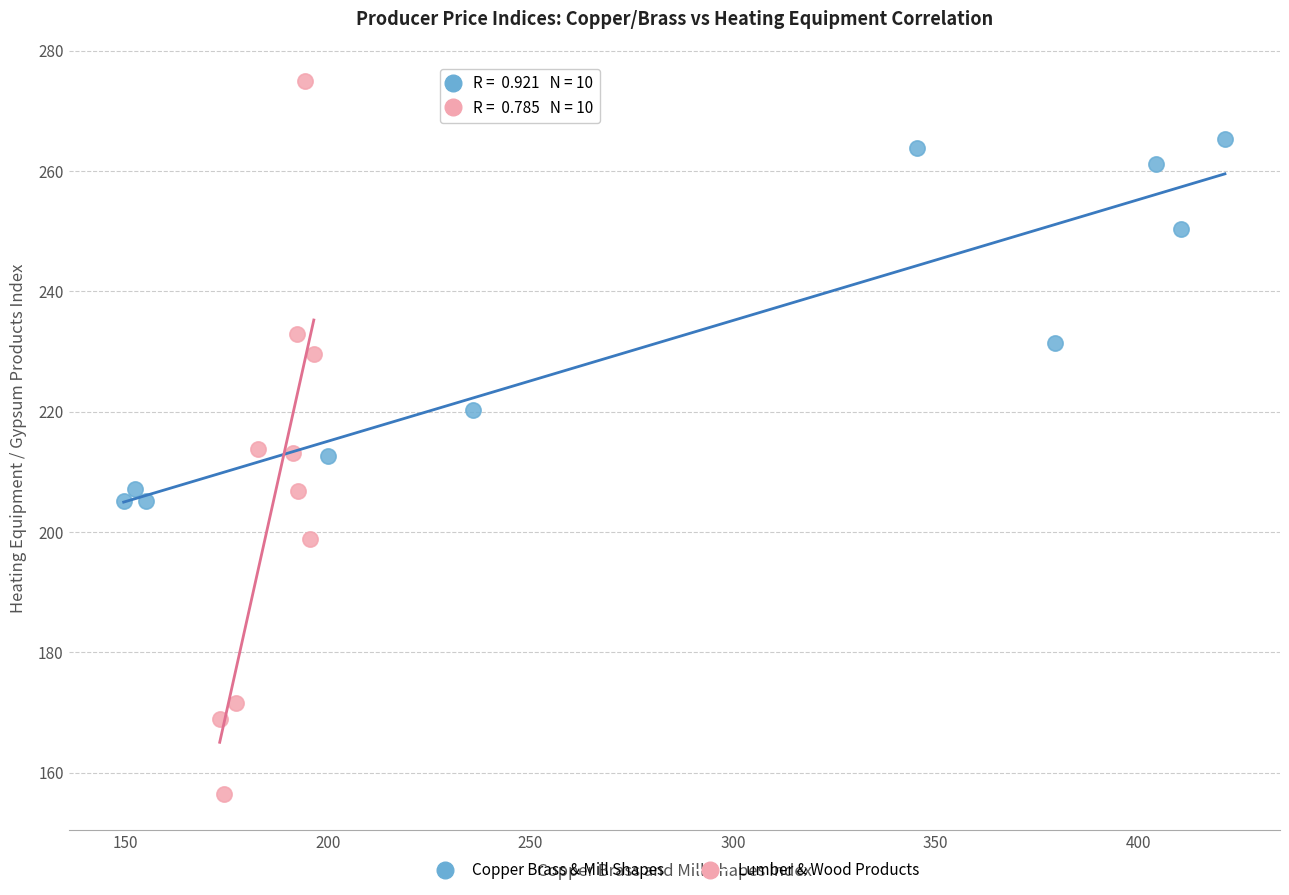

Which series has the widest spread of Y values?

Lumber & Wood Products